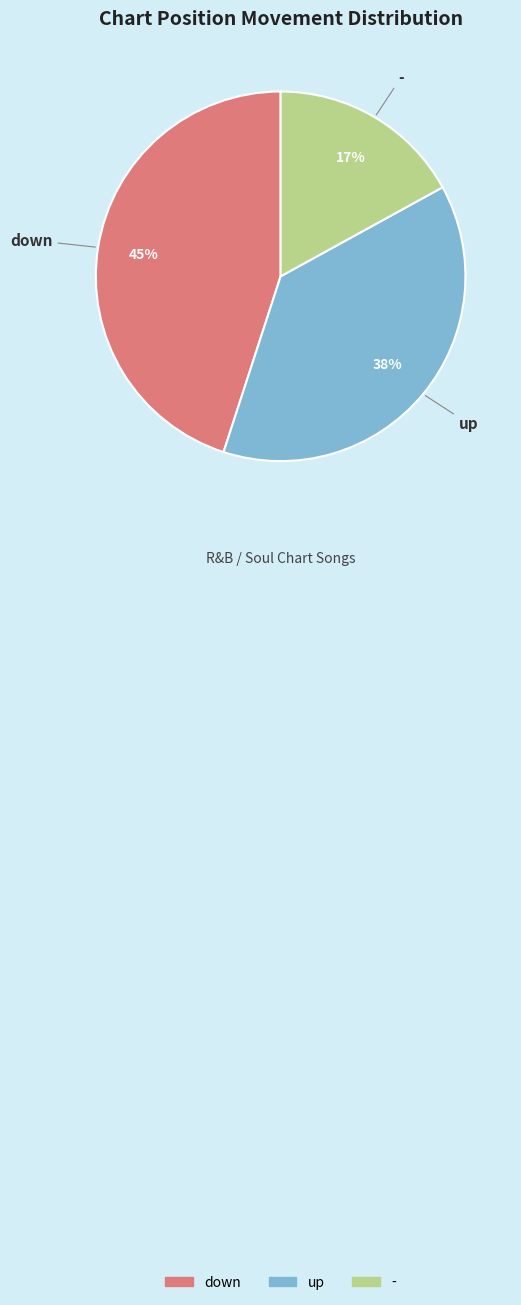

Which slice is the smallest?

-